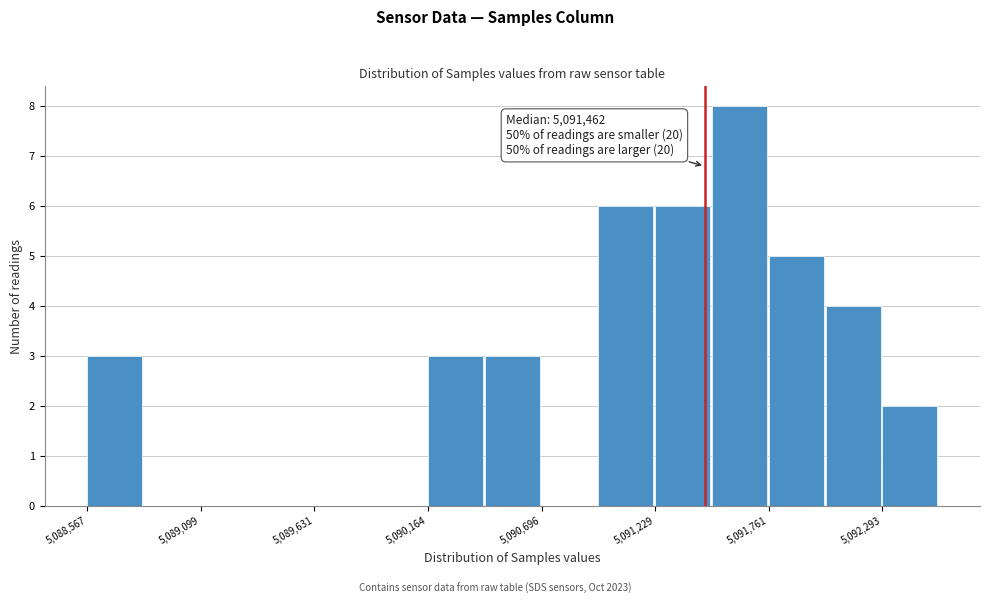

Read against the x-axis, roughly where is the centre of the tallest bar?

5091600